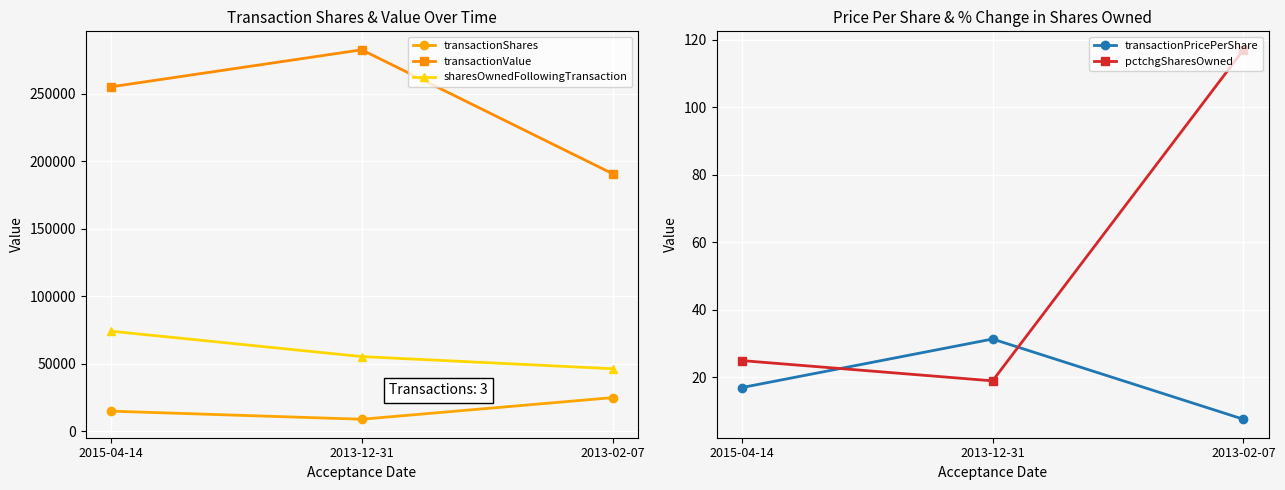

What is the approximate value of sharesOwnedFollowingTransaction at 2013-12-31?

55387